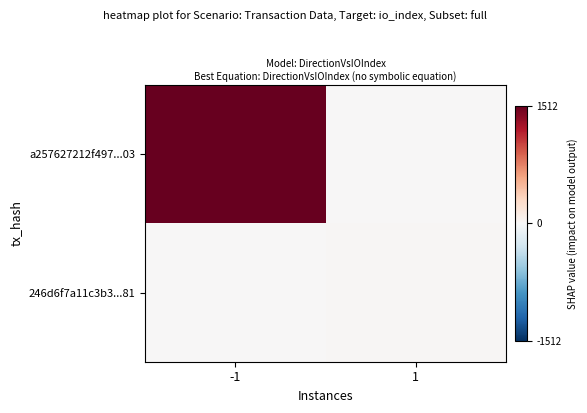

Reading left to right, list all the values displayed in this chart.

a257627212f497...03: -1=1512	1=0
246d6f7a11c3b3...81: -1=0	1=16